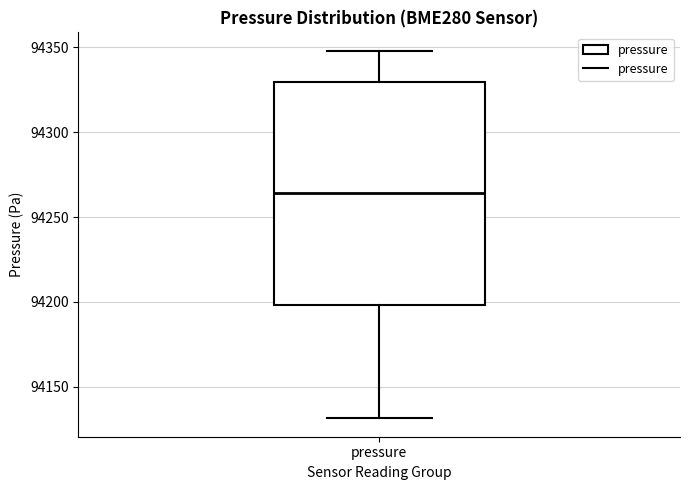

Read this box plot against the y-axis: the position of the median line, the range covered by the box, and the ends of both whiskers. The values are not printed on the chart, so give them approximately, as read against the axis.

median 94265, box 94200 to 94330, whiskers 94130 to 94350